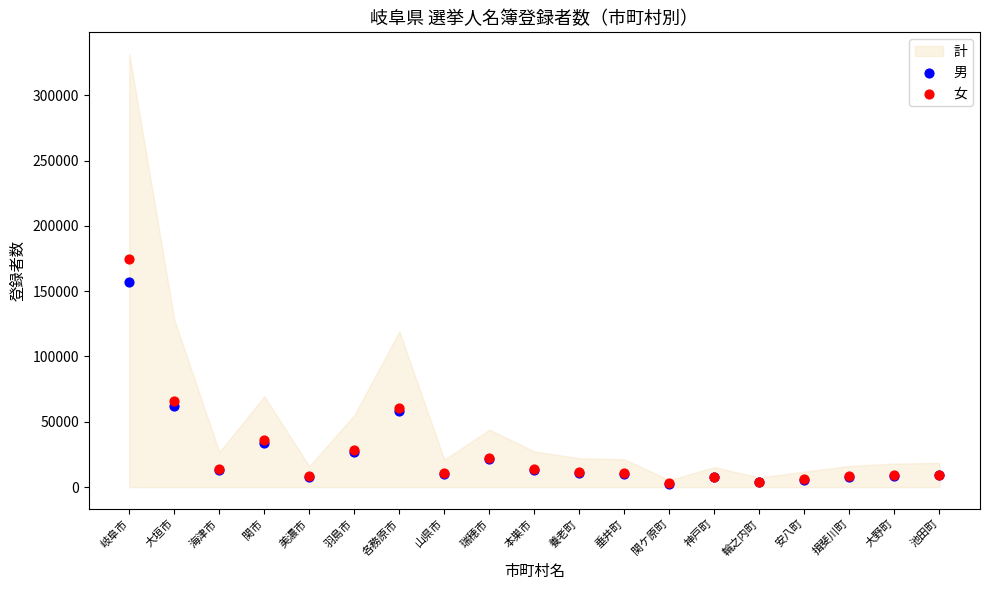

In the 男 series, what Y value is closest to 79724?

61968